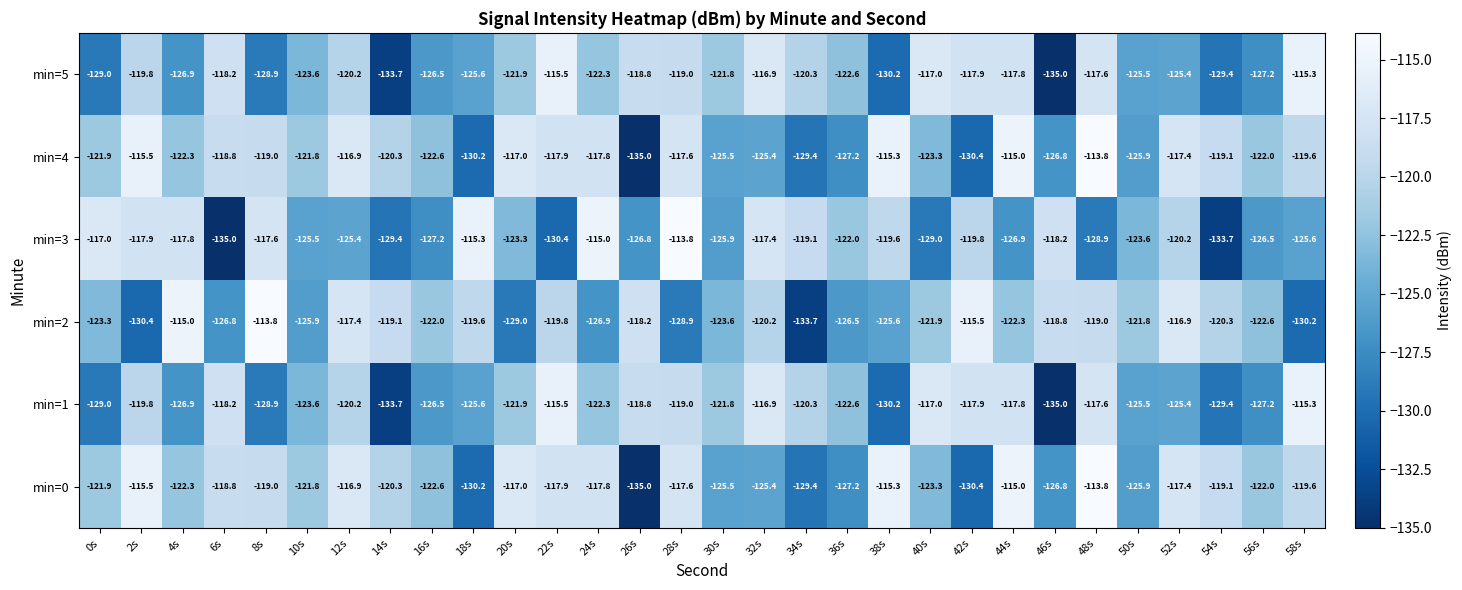

At which label is min=5 closest to -125?

52s